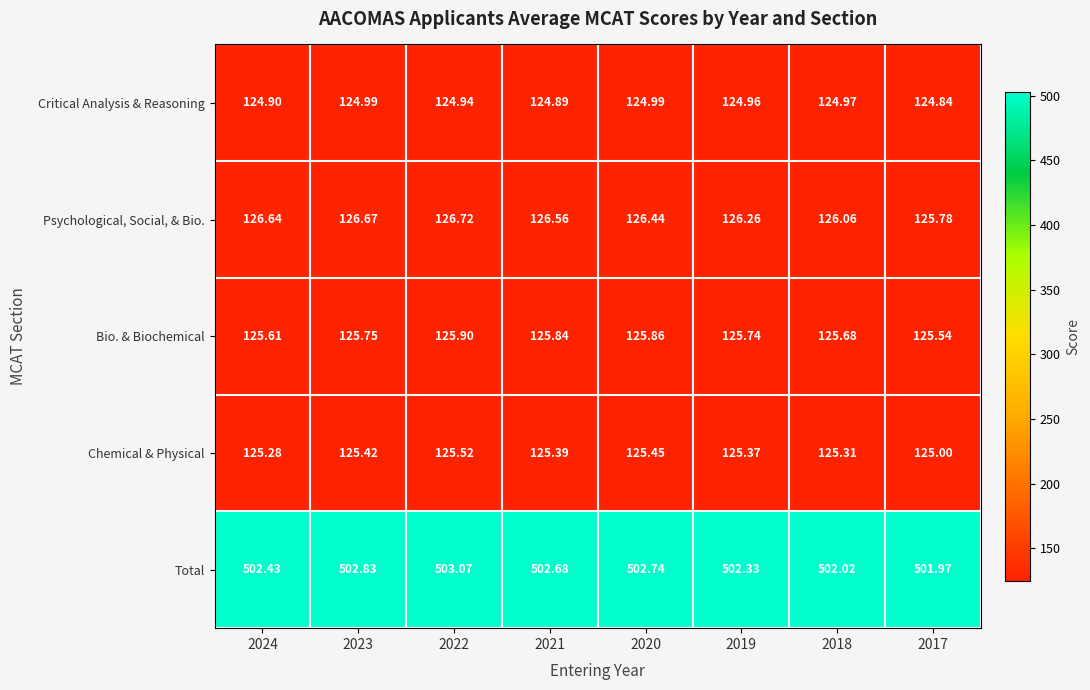

Rank the series by their maximum value, from highest to lowest.

Total, Psychological, Social, & Bio., Bio. & Biochemical, Chemical & Physical, Critical Analysis & Reasoning